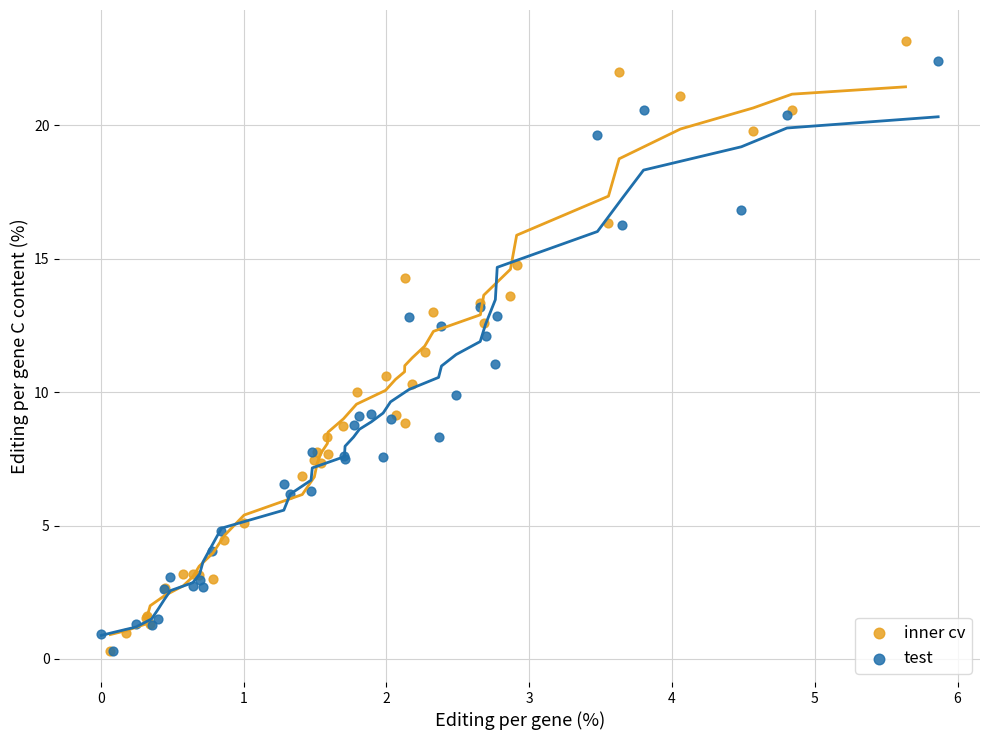

Which series has the widest spread of Y values?

inner cv